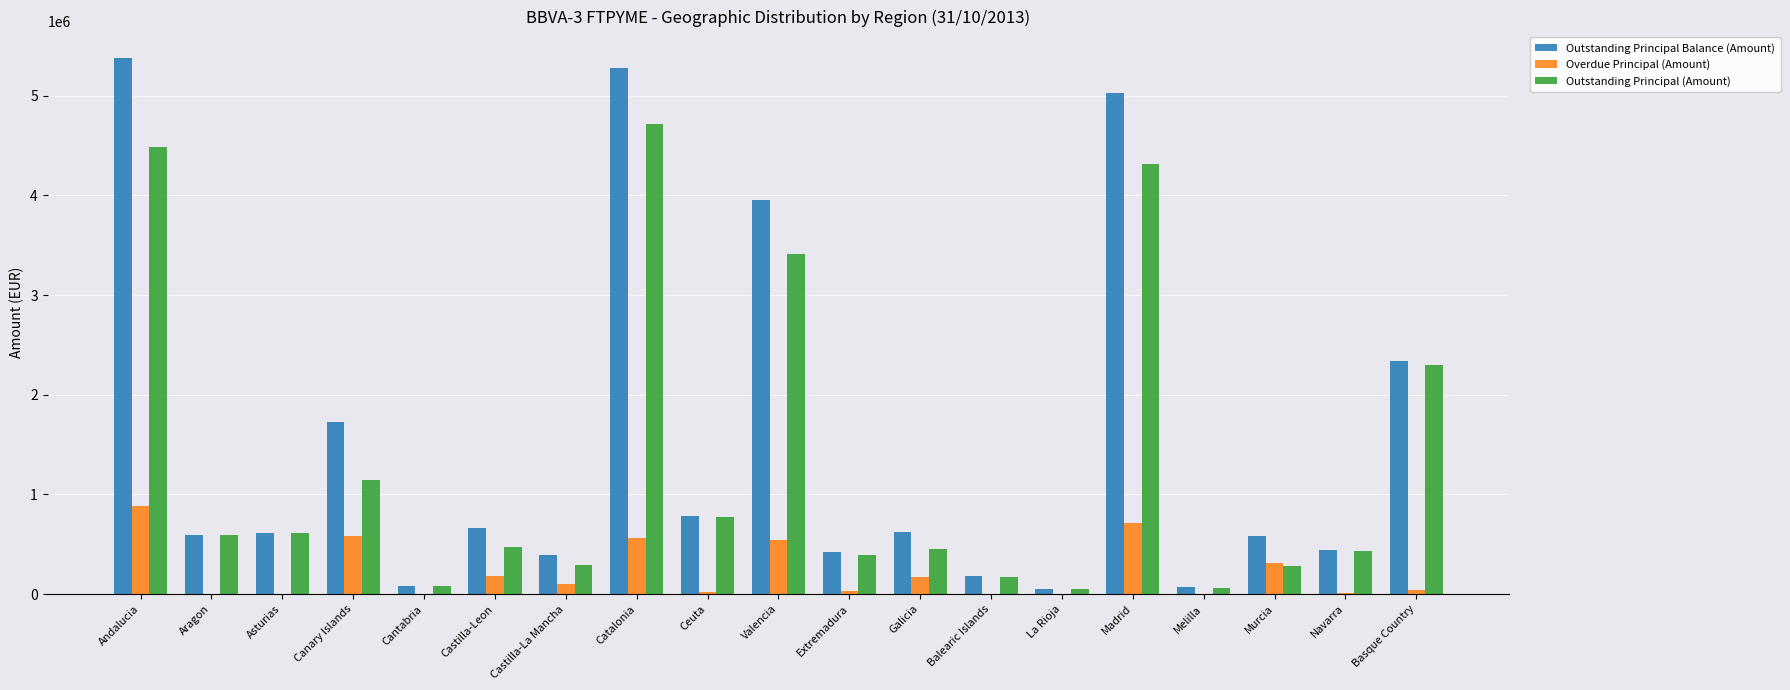

Between Canary Islands and La Rioja, which series saw the biggest shift?

Outstanding Principal Balance (Amount)